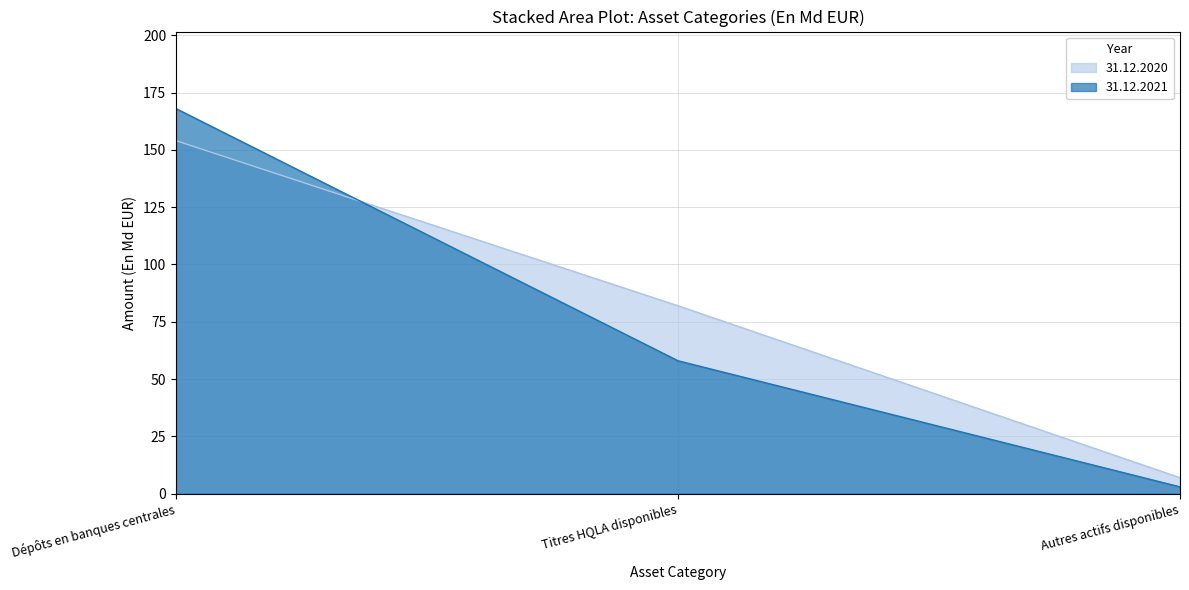

What is the label of the 2nd point from the left?

Titres HQLA disponibles